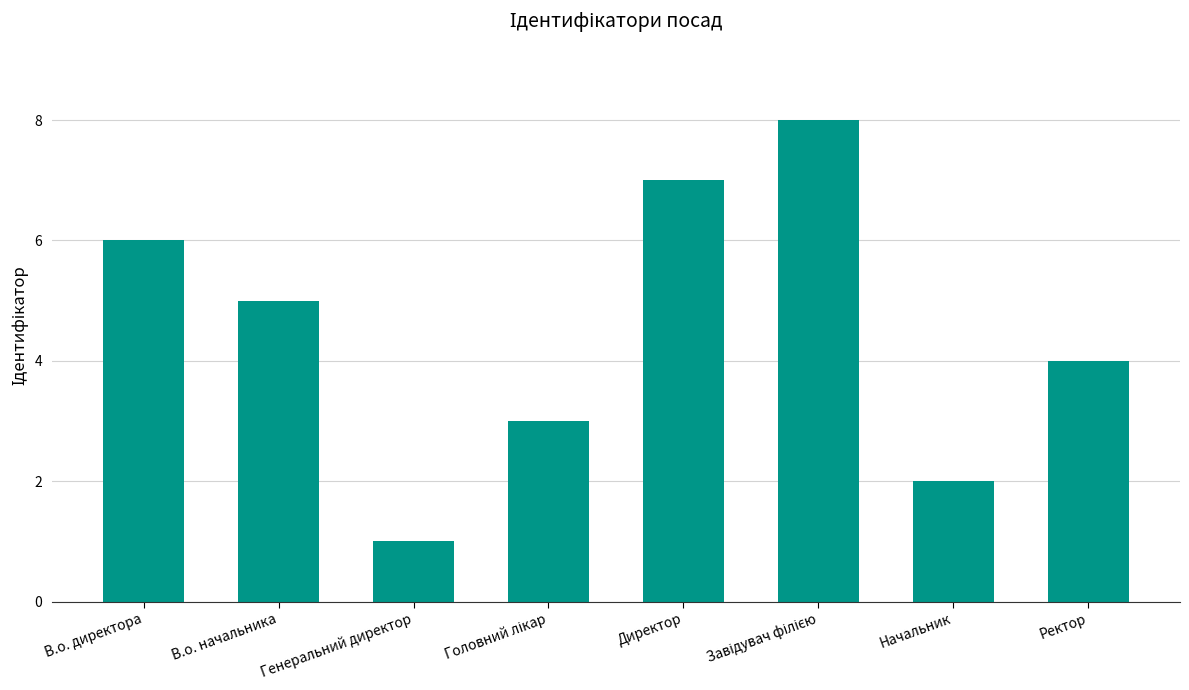

Count the number of categories in the chart.

8